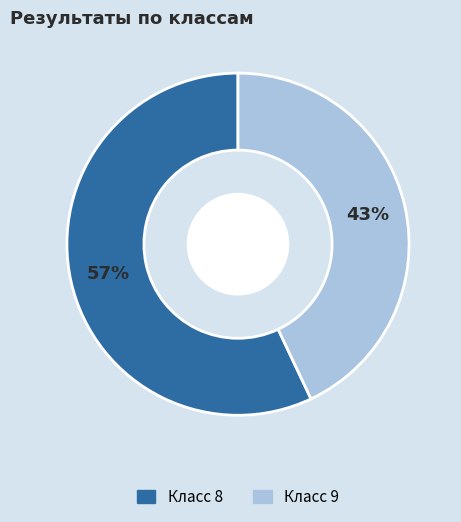

Between Класс 8 and Класс 9, which is larger?

Класс 8